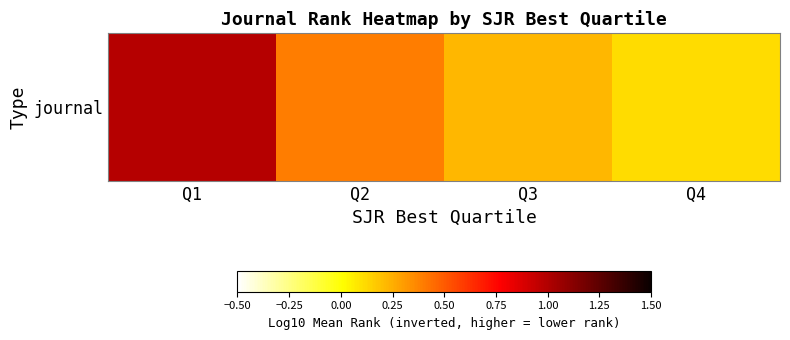

How many data points does each series have?

4